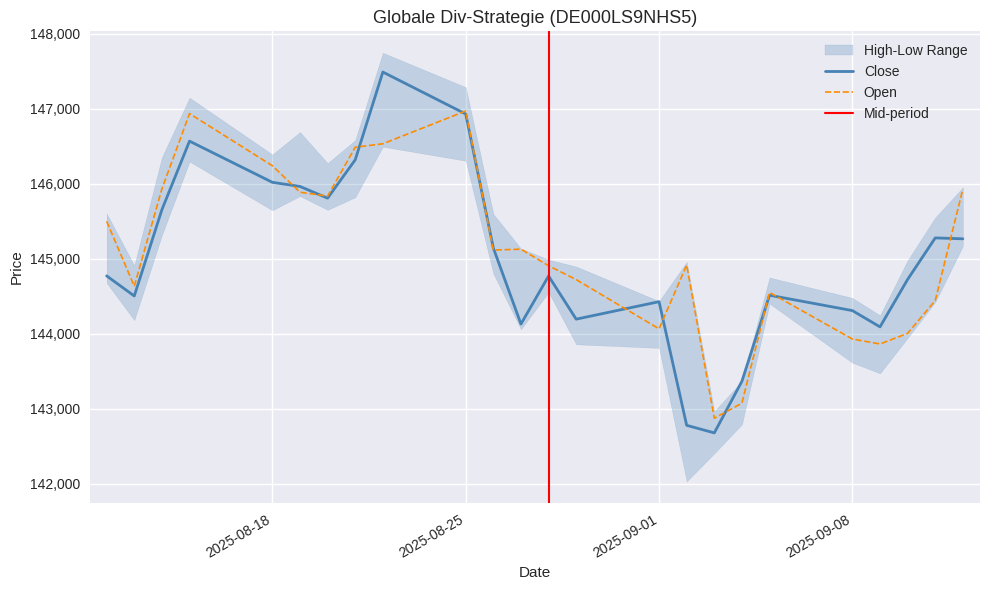

Is it true that Close equals 81004 at 13.08.2025?

False